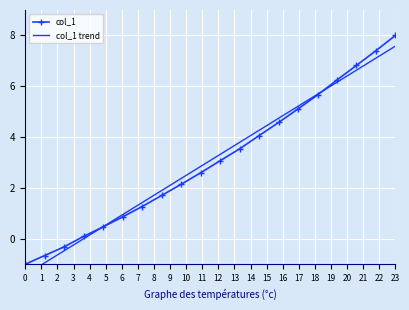

What is the value of the col_1 trend point at the 15th from the left?

5.2